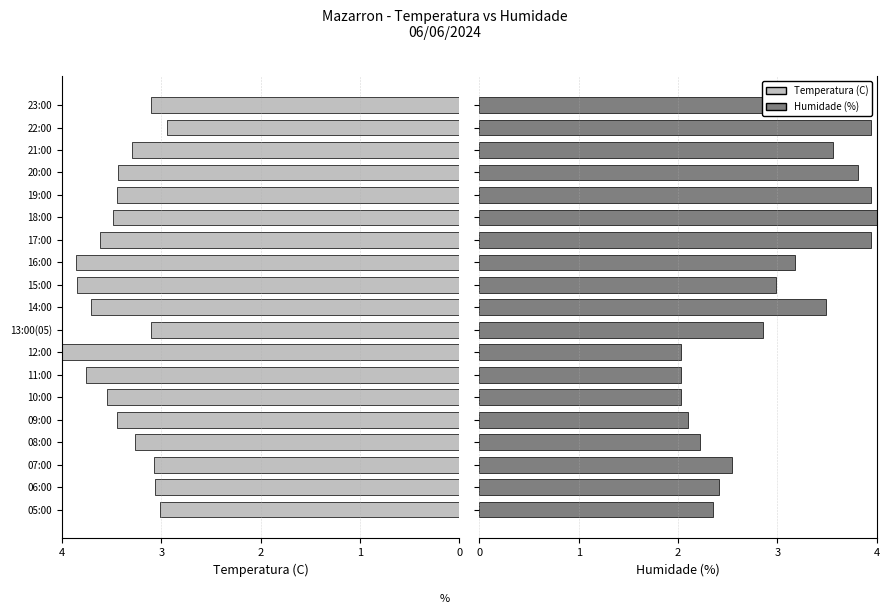

What is the value of the Humidade (%) bar at the 18th from the left?

3.9